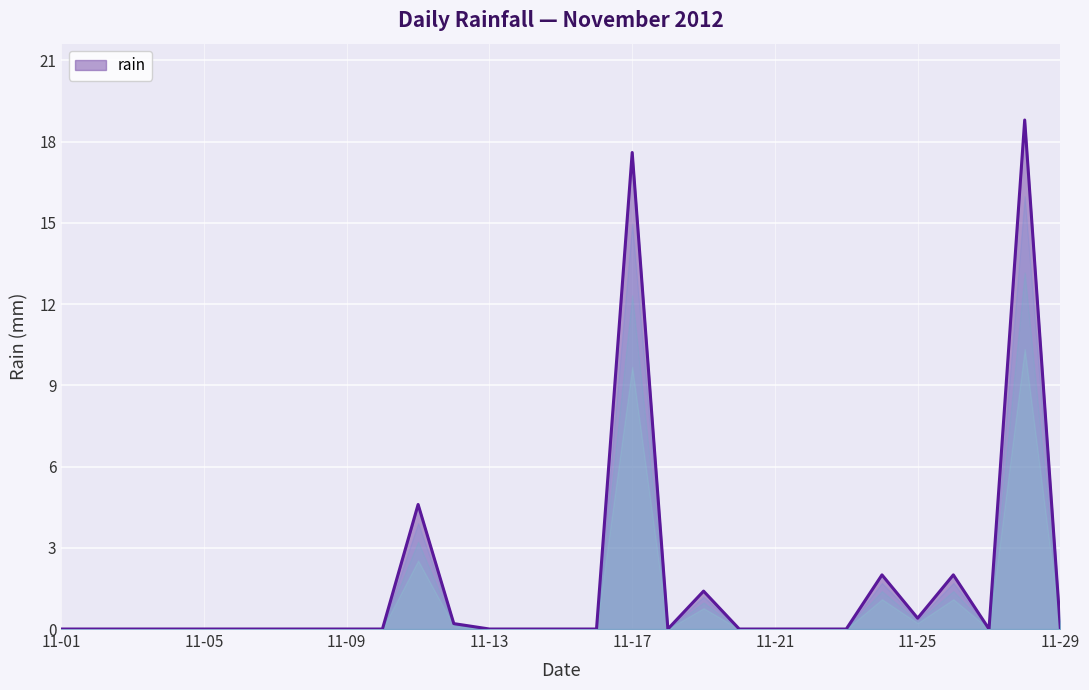

What is the greatest value displayed?

18.8